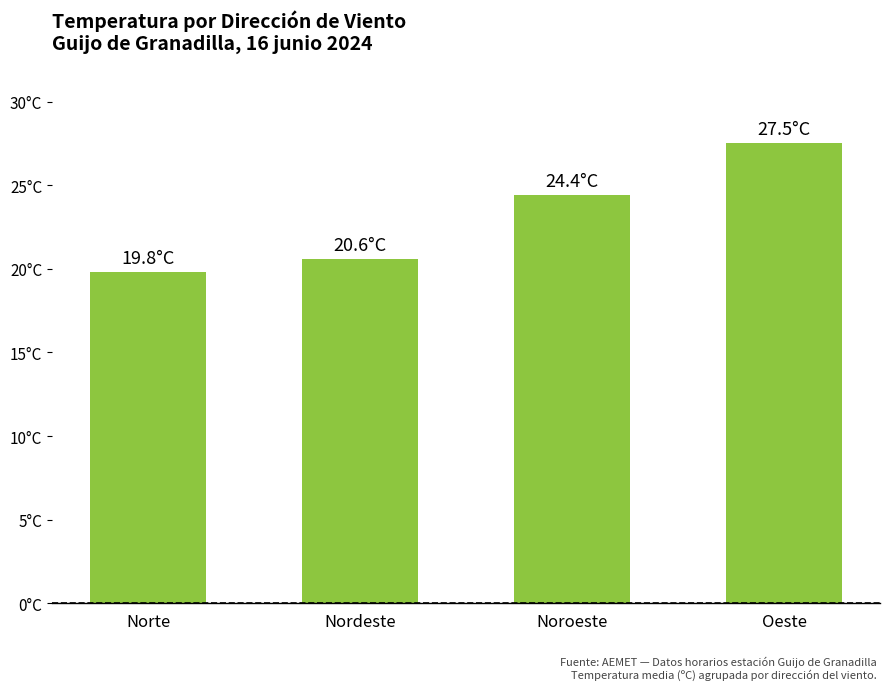

Are the bars horizontal?

No